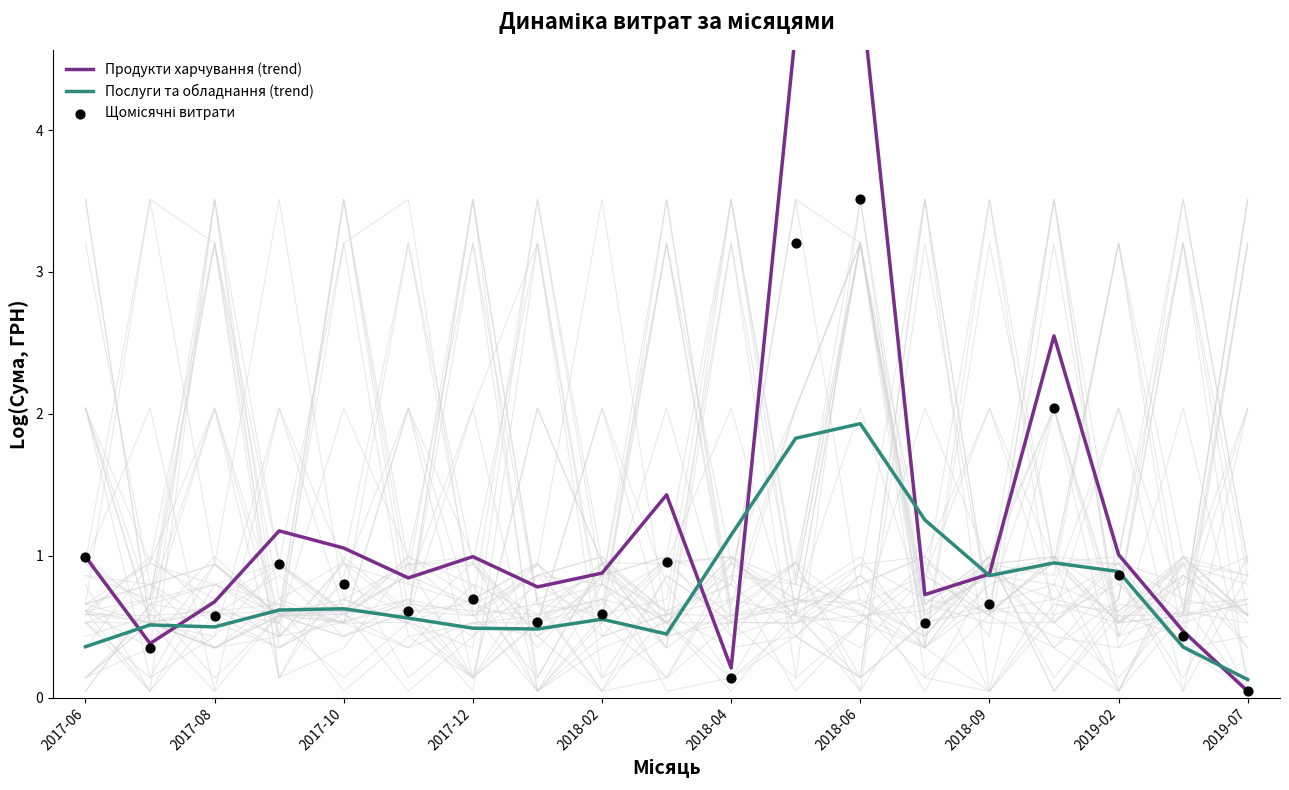

At which label does Послуги та обладнання (trend) reach its minimum?

2019-07